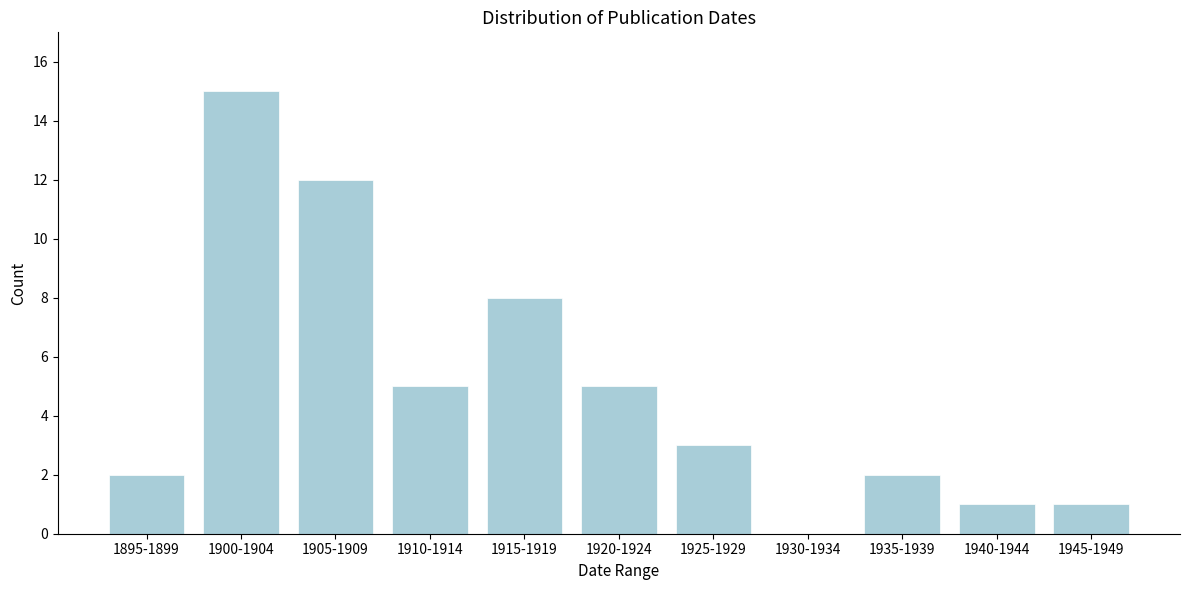

Reading left to right, transcribe all the data shown in this chart.

1895-1899=2	1900-1904=15	1905-1909=12	1910-1914=5	1915-1919=8	1920-1924=5	1925-1929=3	1930-1934=0	1935-1939=2	1940-1944=1	1945-1949=1